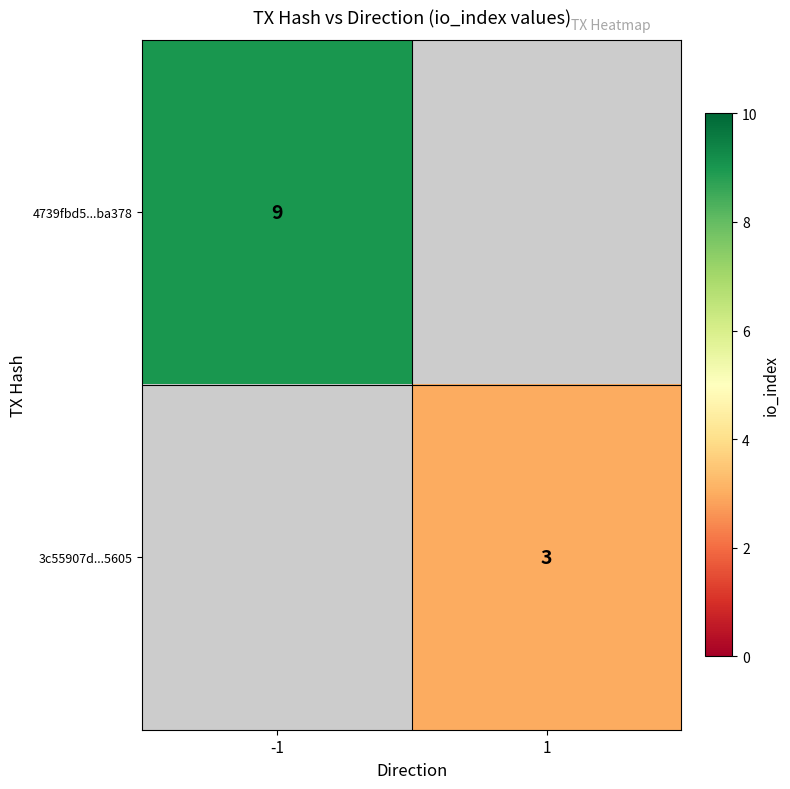

Which has a higher value, 1 or -1?

-1